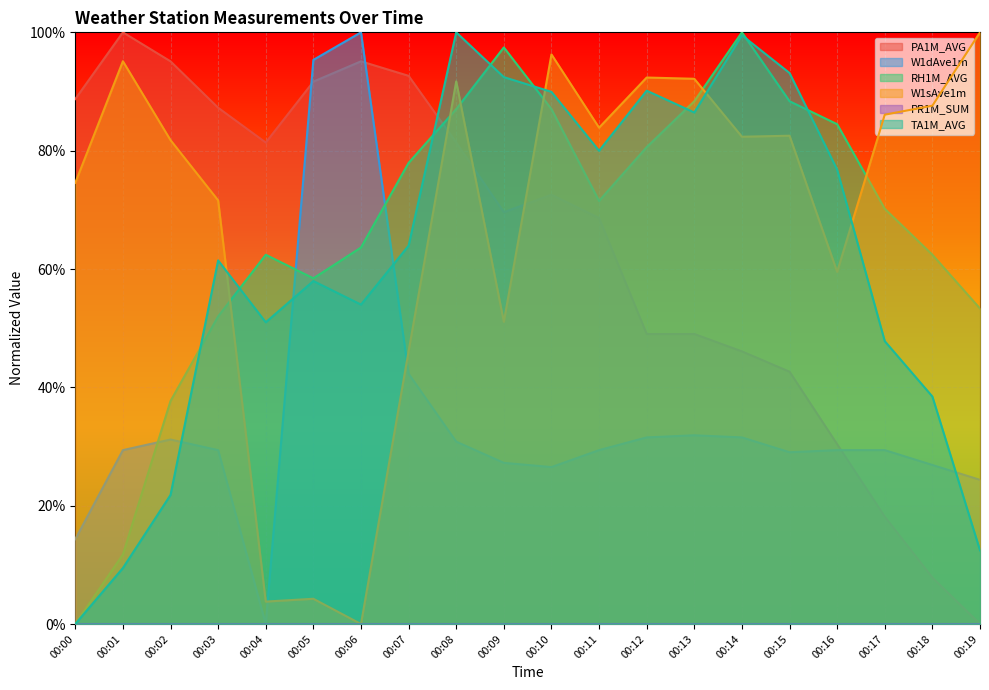

Reading right to left, what are all the values shown in this chart?

PA1M_AVG: 00:19=0.0	00:18=7.8	00:17=18.1	00:16=30.4	00:15=42.6	00:14=46.1	00:13=49.0	00:12=49.0	00:11=68.6	00:10=72.5	00:09=69.6	00:08=81.4	00:07=92.6	00:06=95.1	00:05=91.7	00:04=81.4	00:03=87.3	00:02=95.1	00:01=100.0	00:00=88.7
W1dAve1m: 00:19=24.4	00:18=26.9	00:17=29.4	00:16=29.4	00:15=29.0	00:14=31.5	00:13=31.9	00:12=31.5	00:11=29.4	00:10=26.5	00:09=27.2	00:08=30.8	00:07=42.3	00:06=100.0	00:05=95.3	00:04=0.0	00:03=29.4	00:02=31.2	00:01=29.4	00:00=14.3
RH1M_AVG: 00:19=53.3	00:18=62.4	00:17=70.2	00:16=84.5	00:15=88.4	00:14=100.0	00:13=88.4	00:12=80.6	00:11=71.5	00:10=87.0	00:09=97.4	00:08=87.0	00:07=77.9	00:06=63.6	00:05=58.4	00:04=62.4	00:03=52.0	00:02=37.7	00:01=11.7	00:00=0.0
W1sAve1m: 00:19=100.0	00:18=87.6	00:17=86.1	00:16=59.5	00:15=82.5	00:14=82.4	00:13=92.1	00:12=92.4	00:11=83.9	00:10=96.3	00:09=51.1	00:08=91.7	00:07=46.1	00:06=0.0	00:05=4.3	00:04=3.8	00:03=71.6	00:02=81.8	00:01=95.1	00:00=74.6
TA1M_AVG: 00:19=12.5	00:18=38.4	00:17=47.8	00:16=76.8	00:15=93.1	00:14=99.5	00:13=86.5	00:12=90.1	00:11=80.0	00:10=89.9	00:09=92.4	00:08=100.0	00:07=63.9	00:06=54.0	00:05=58.0	00:04=51.0	00:03=61.5	00:02=21.8	00:01=9.5	00:00=0.0